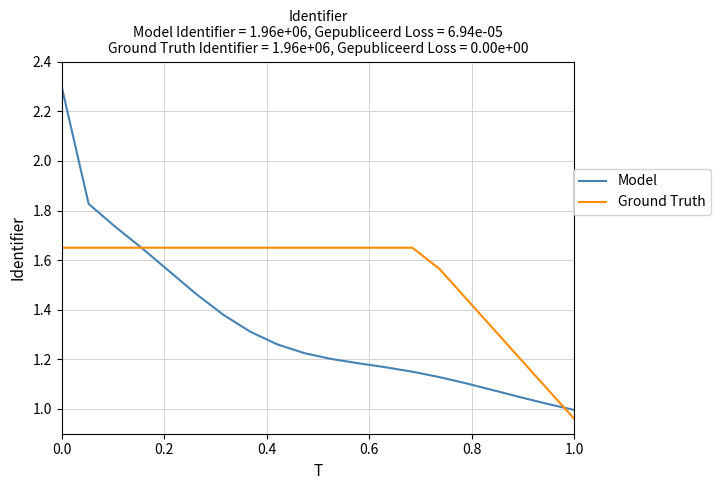

What is the maximum value shown in the chart?

2.3